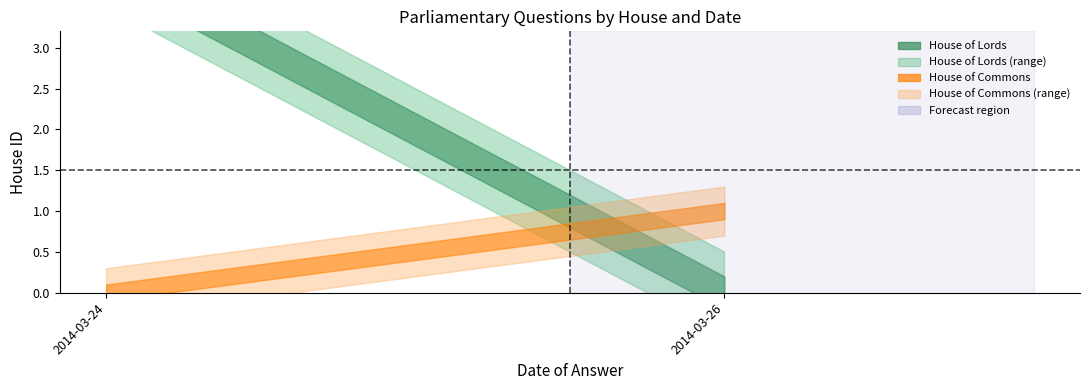

Which category has the highest value across all series?

2014-03-24